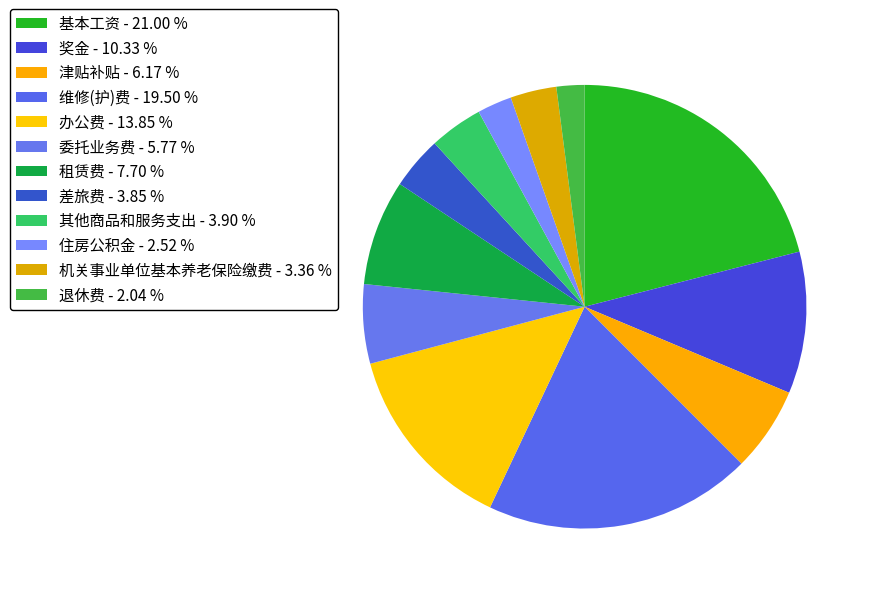

Count the number of slices in the pie.

12